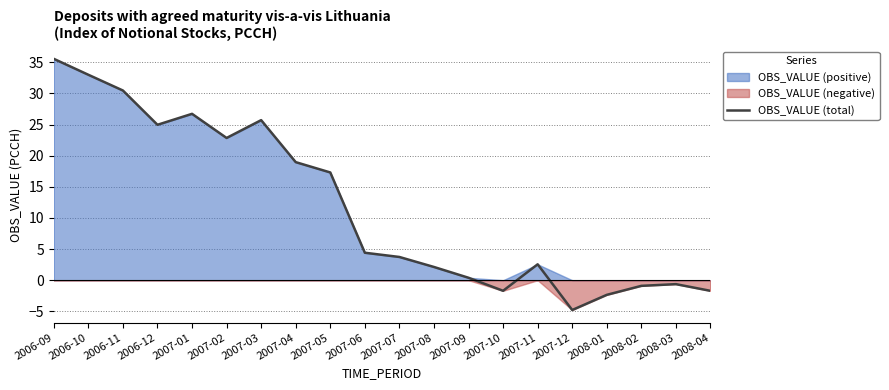

Which category has the highest value across all series?

2006-09